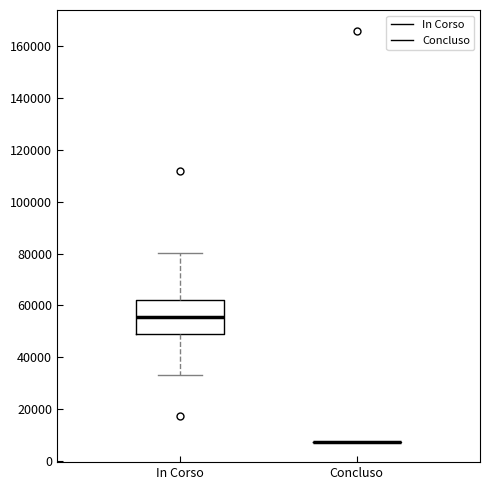

Reading left to right, read every box against the y-axis: the position of its median line, the range the box covers, and the ends of its whiskers. The values are not printed on the chart, so give them approximately, as read against the axis.

In Corso: median 56000, box 48000 to 62000, whiskers 32000 to 80000
Concluso: box collapsed to a line at 8000, whiskers 8000 to 8000